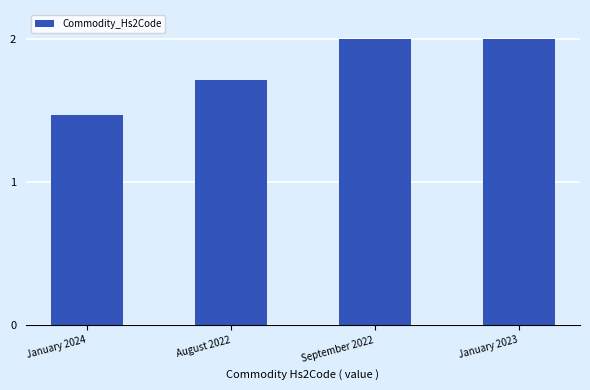

Is it true that the value at January 2024 is 0.8?

False